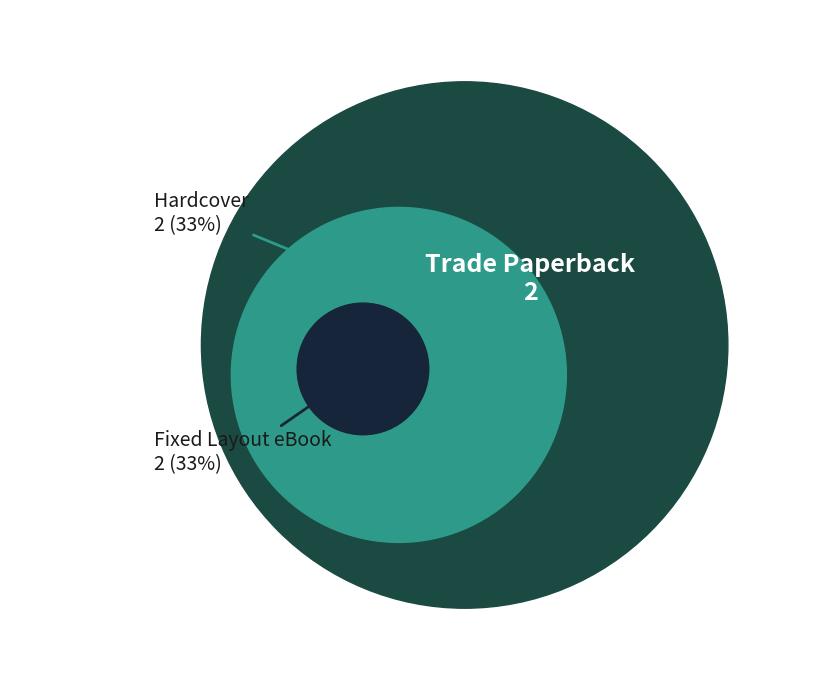

Which series has the widest spread of values?

Trade Paperback